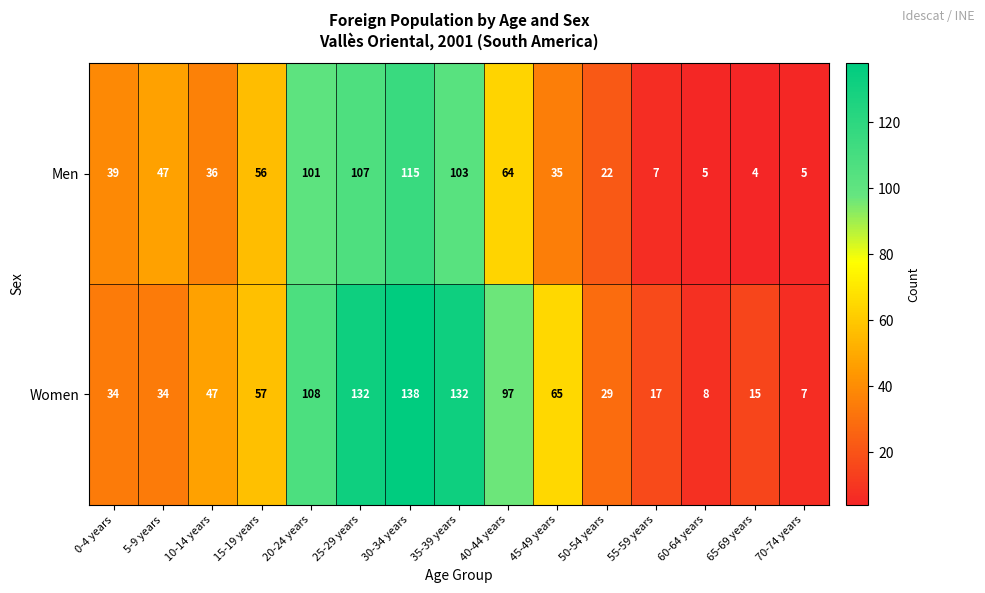

At how many categories does at least one series exceed 25?

11